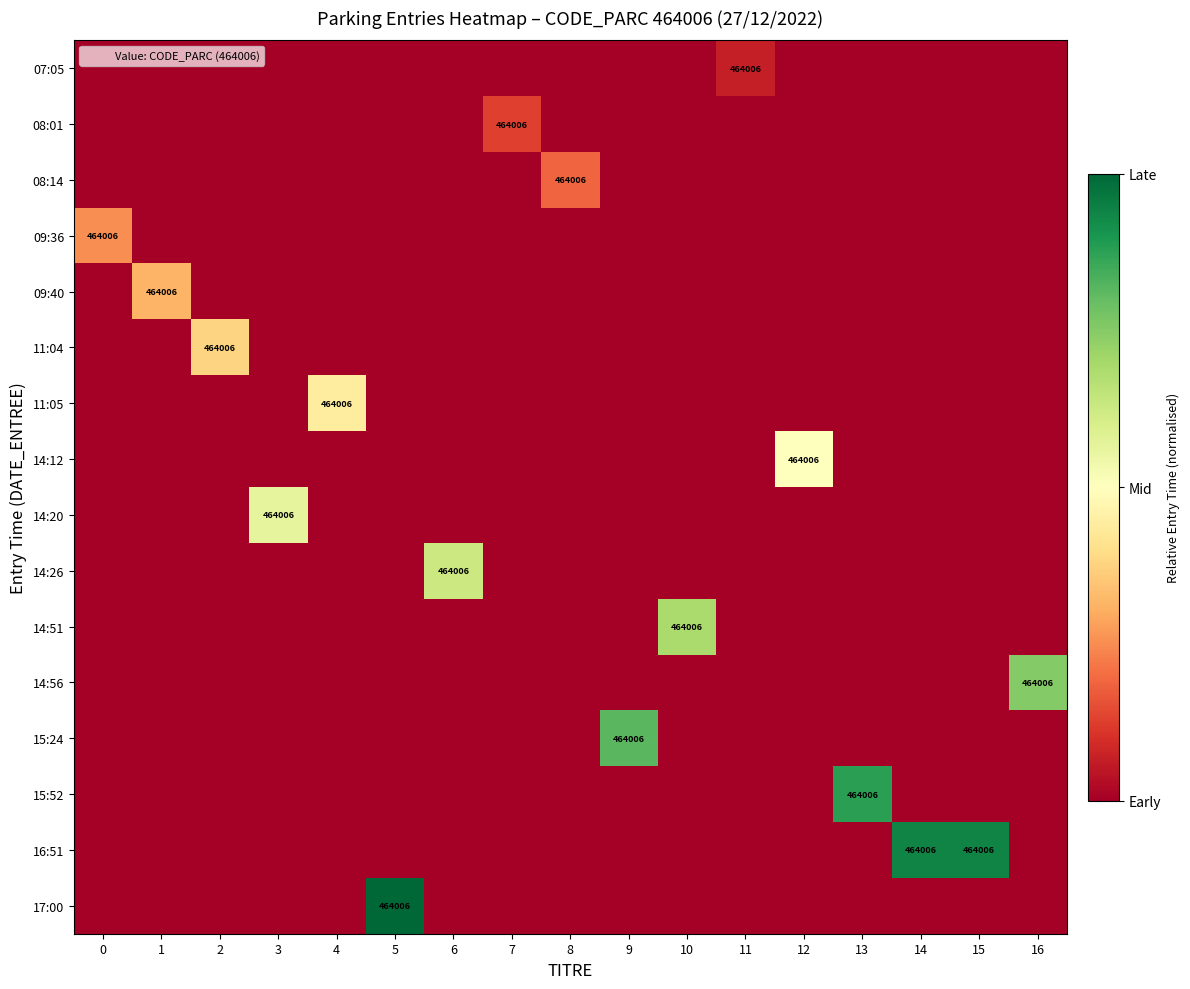

How many values in 15:52 are above zero?

1